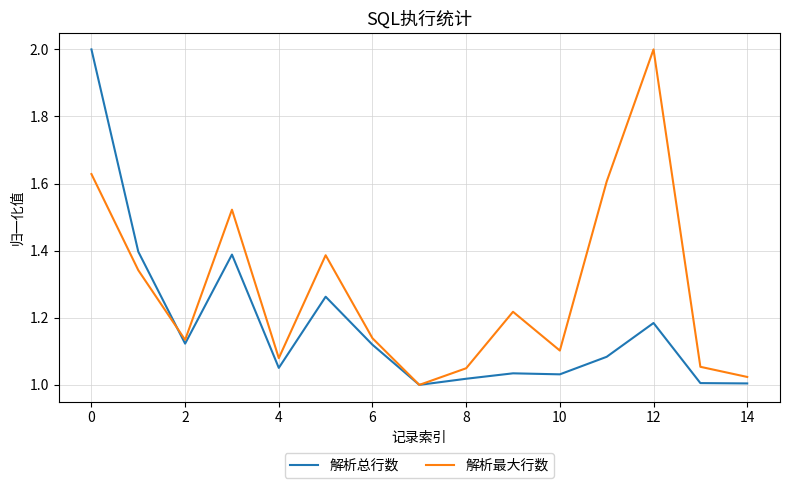

What is the maximum value for 解析总行数?

2.0